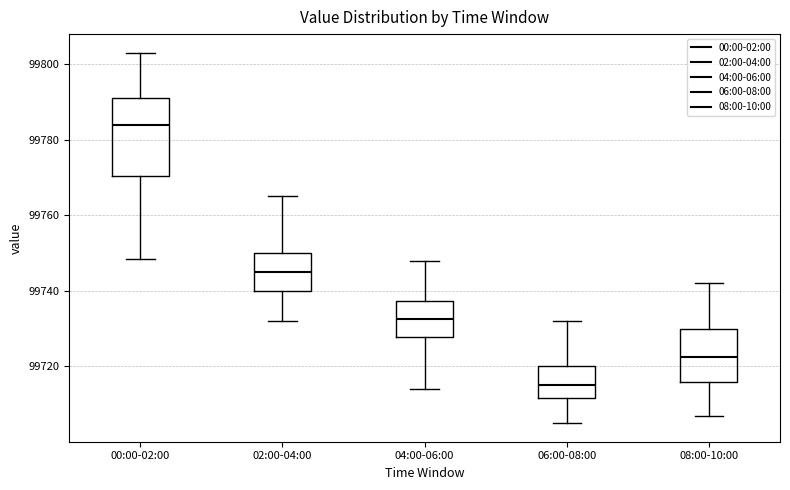

Reading left to right, transcribe this box plot: for each box, give where its median line is, the range the box spans, and where its two whiskers end, as read against the y-axis. The values are not printed on the chart, so give them approximately, as read against the axis.

00:00-02:00: median 99784, box 99770 to 99792, whiskers 99748 to 99804
02:00-04:00: median 99746, box 99740 to 99750, whiskers 99732 to 99766
04:00-06:00: median 99732, box 99728 to 99738, whiskers 99714 to 99748
06:00-08:00: median 99716, box 99712 to 99720, whiskers 99706 to 99732
08:00-10:00: median 99722, box 99716 to 99730, whiskers 99708 to 99742